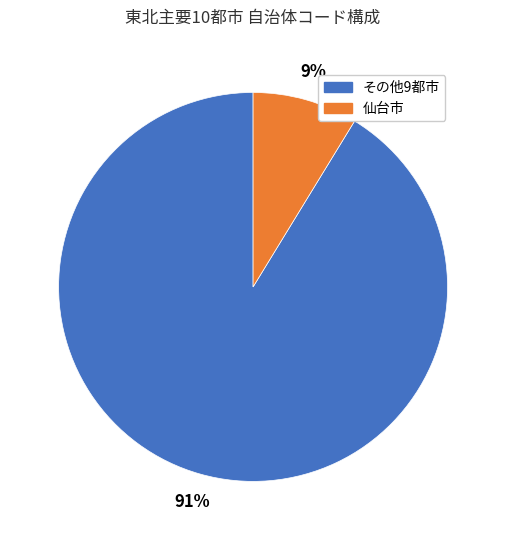

Is there a majority slice in this chart?

Yes